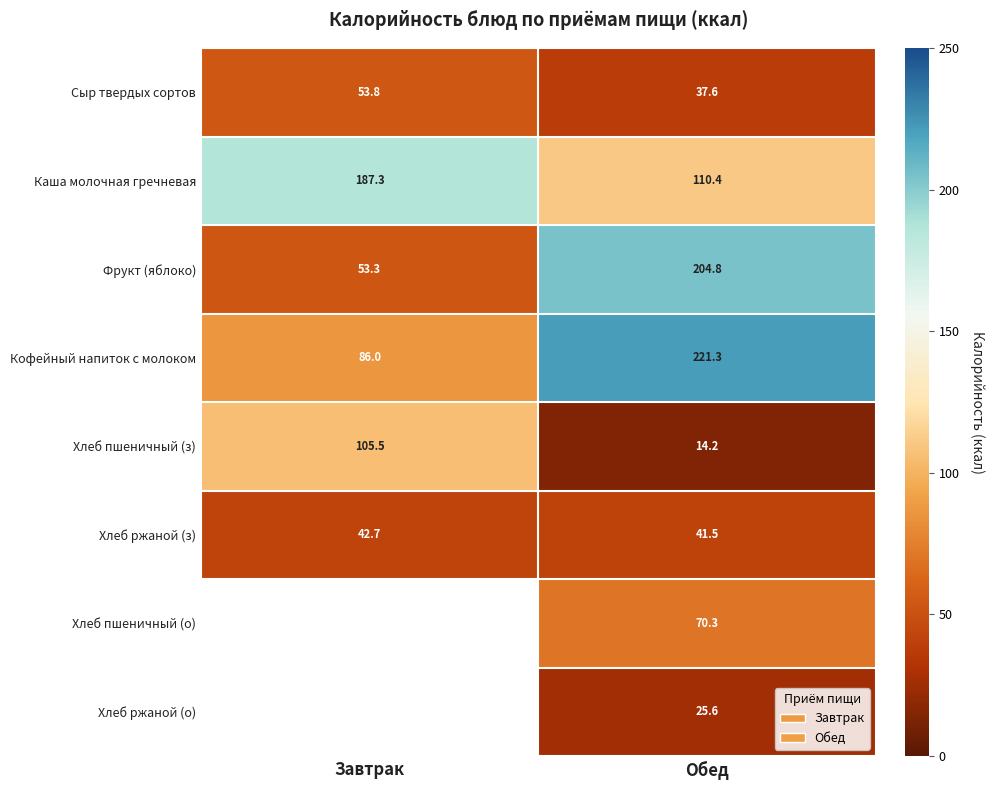

True or false: Хлеб ржаной (з) has a value of 41.5 at Обед.

True